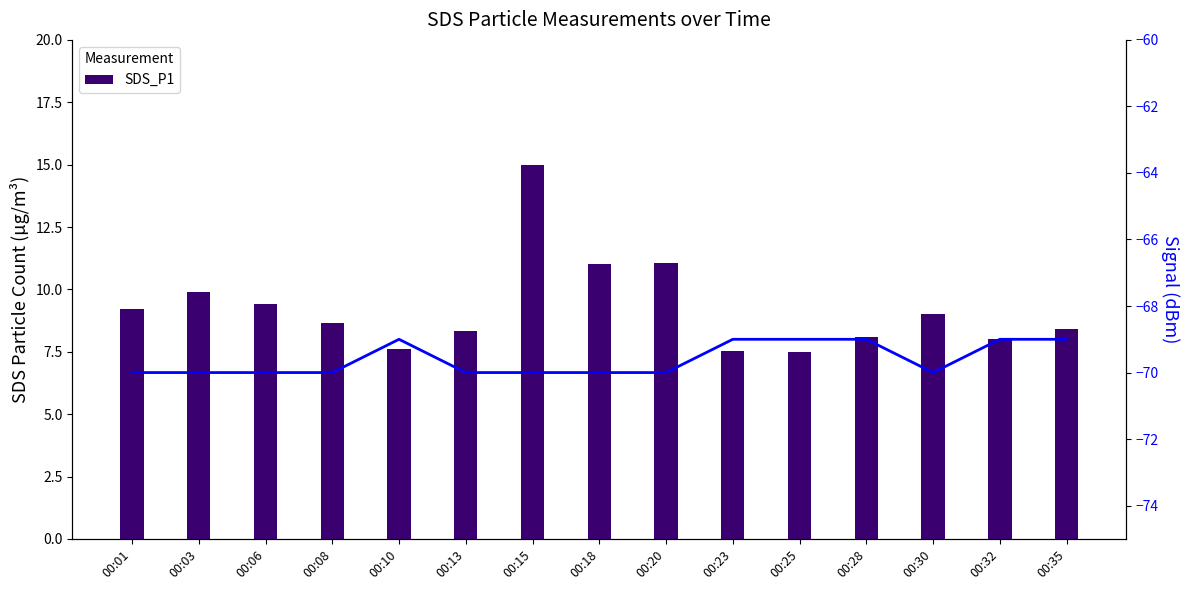

True or false: Signal has a value of -70.0 at 00:01.

True